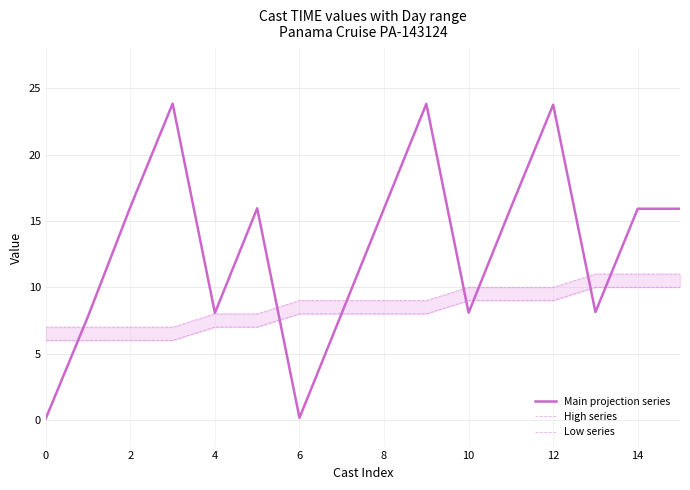

What is the difference between the second highest and minimum values in the Main projection series series?

23.7